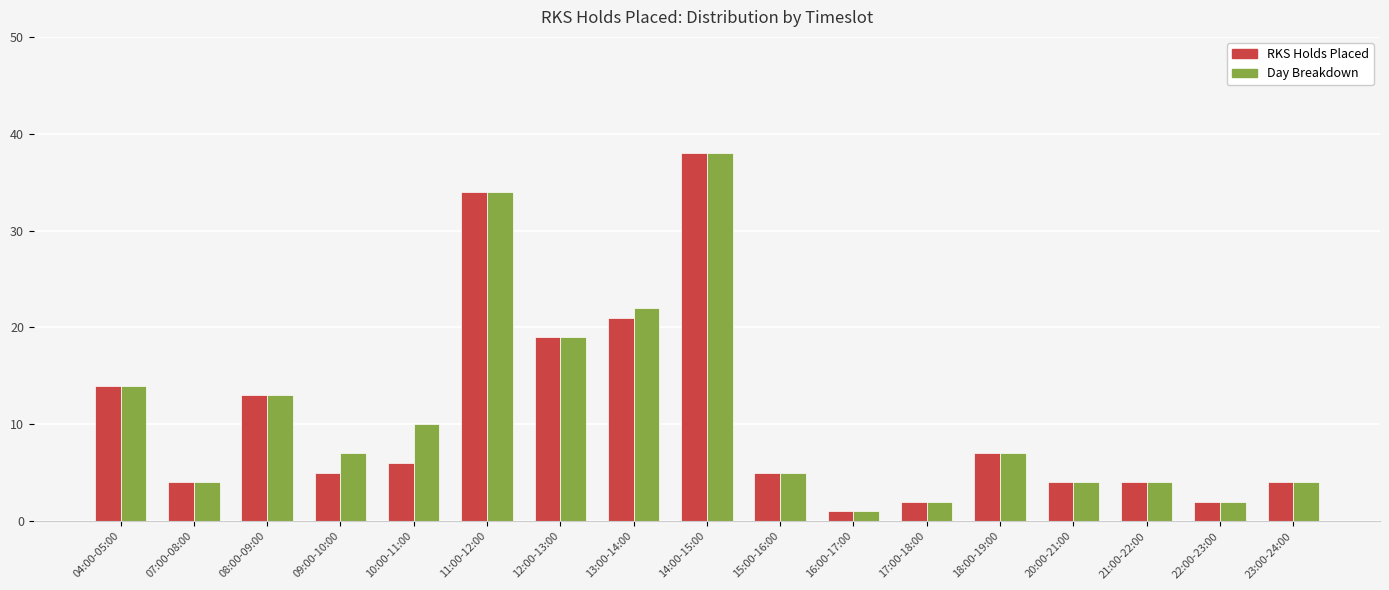

What is the difference between the maximum and minimum values in the RKS Holds Placed series?

37